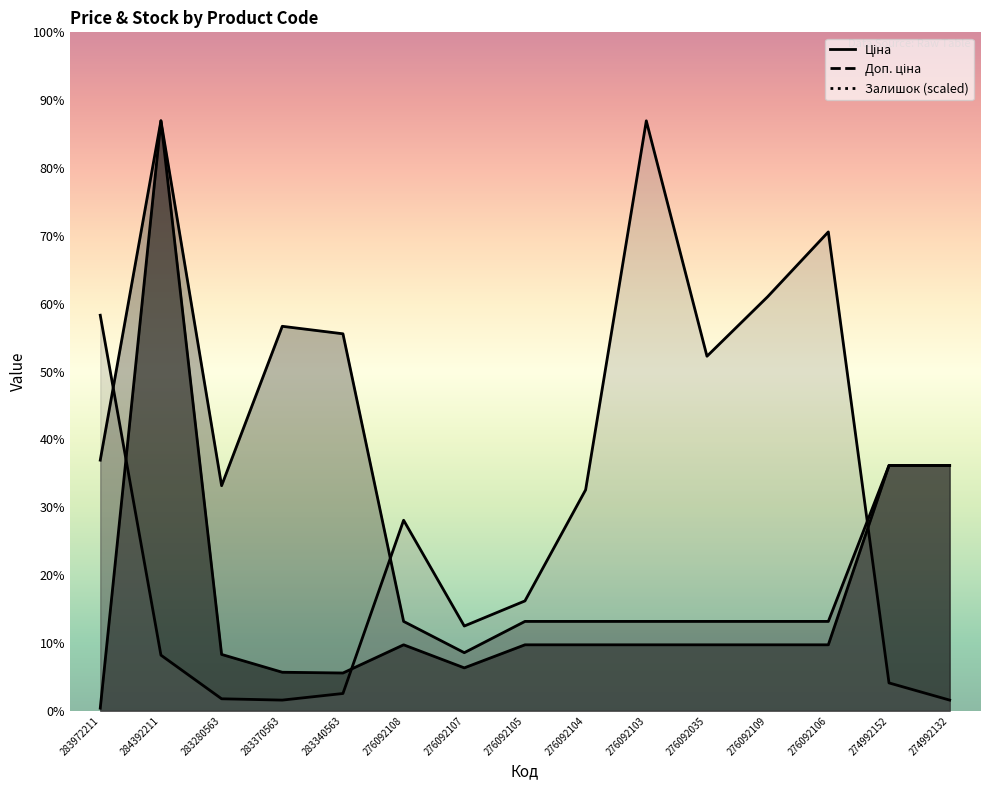

What is the total value across all series at 276092035?

6519.1